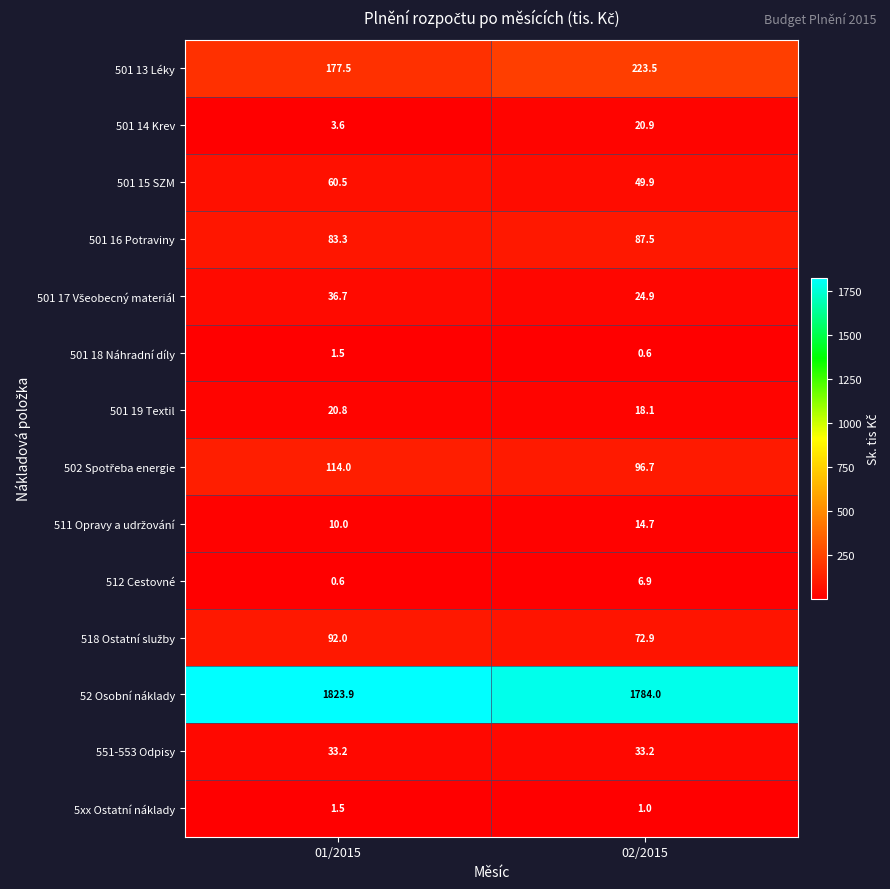

What value does the 551-553 Odpisy series have at 01/2015?

33.2